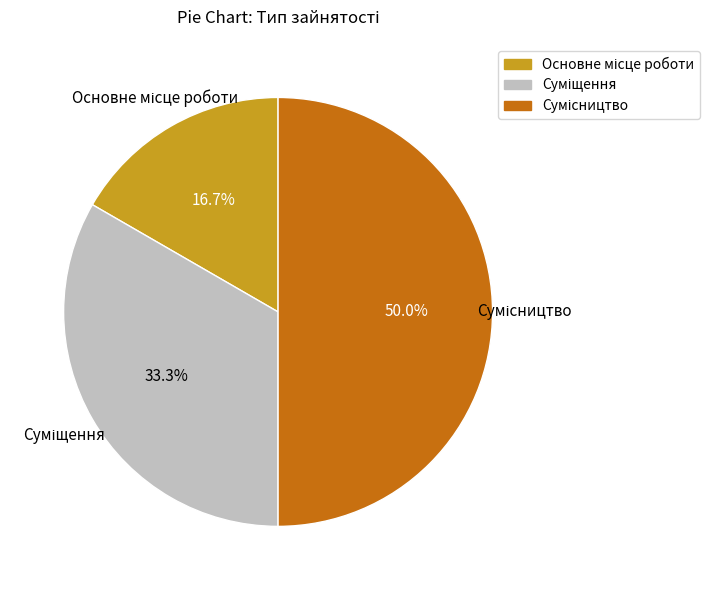

Combined, what portion of the pie is Основне місце роботи and Сумісництво?

66.7%